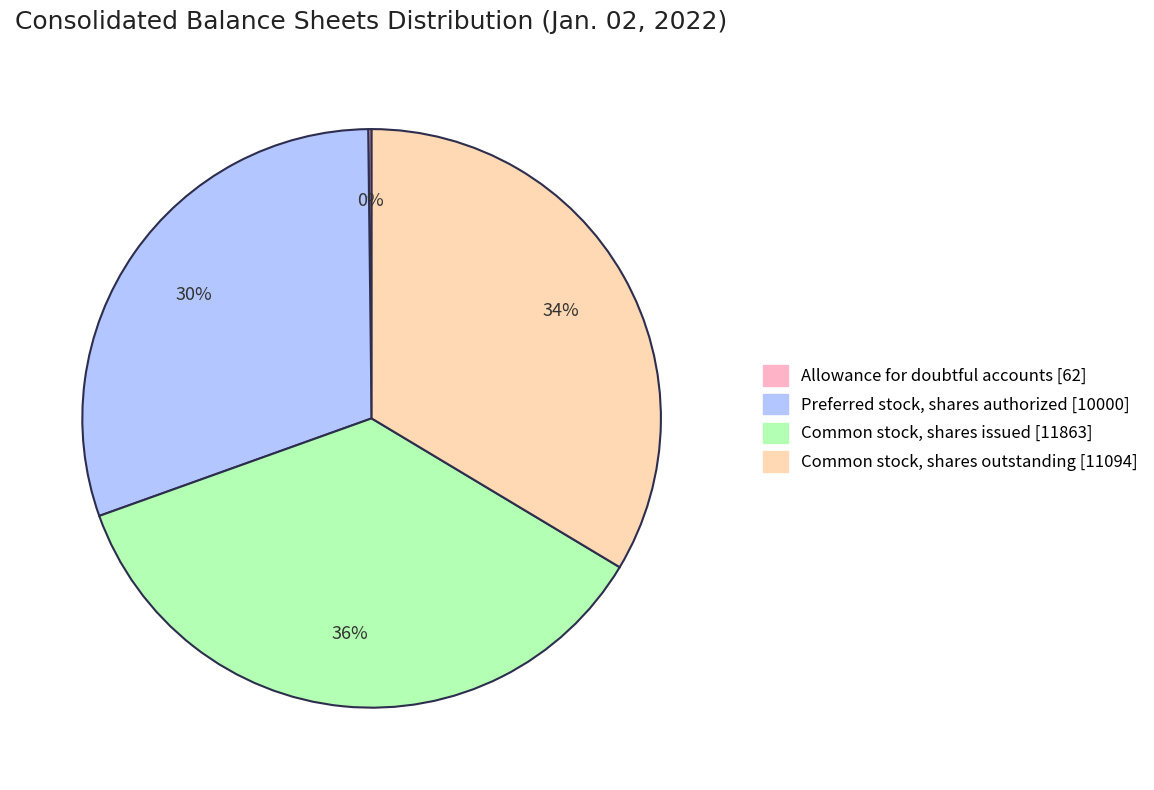

What is the largest slice in the pie chart?

Common stock, shares issued [11863]